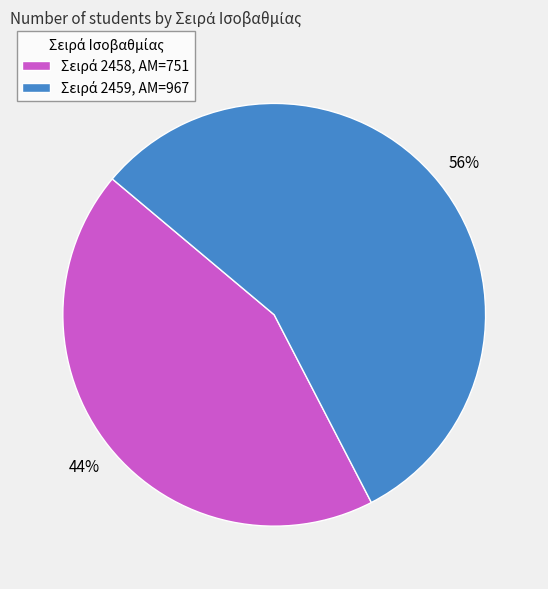

Is there a majority slice in this chart?

Yes